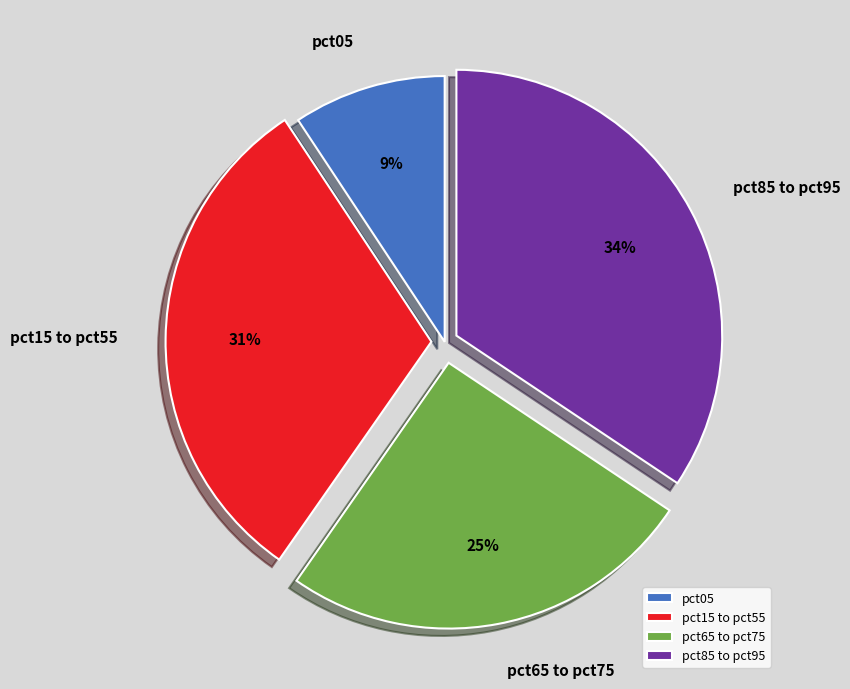

Is the sum of pct05 and pct15 to pct55 greater than half?

No